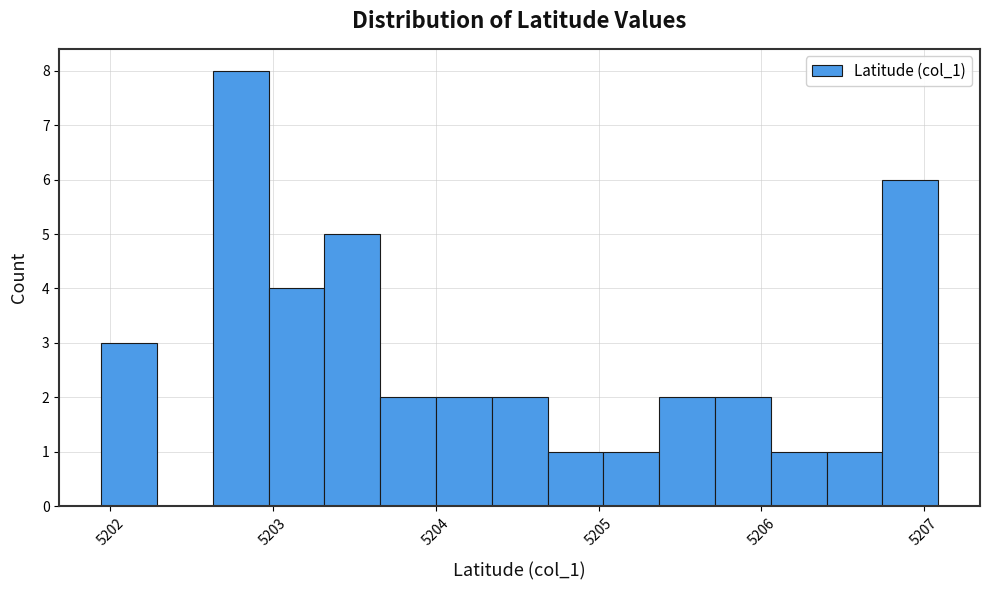

Around what value on the x-axis is the tallest bar? Give the approximate position of its centre, as read against the axis.

5202.8